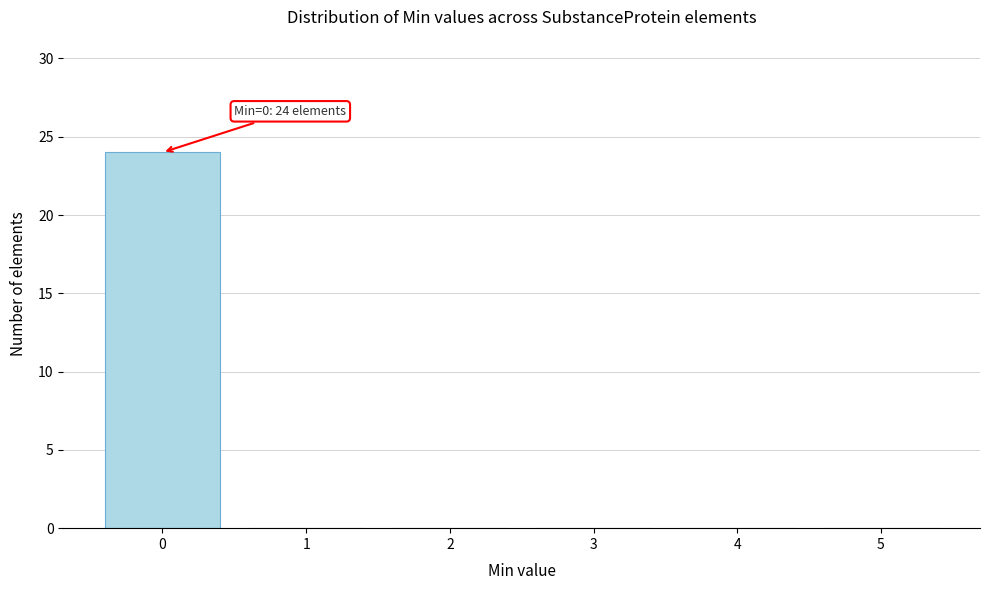

Reading left to right, extract all data points from this chart.

0=24	1=0	2=0	3=0	4=0	5=0